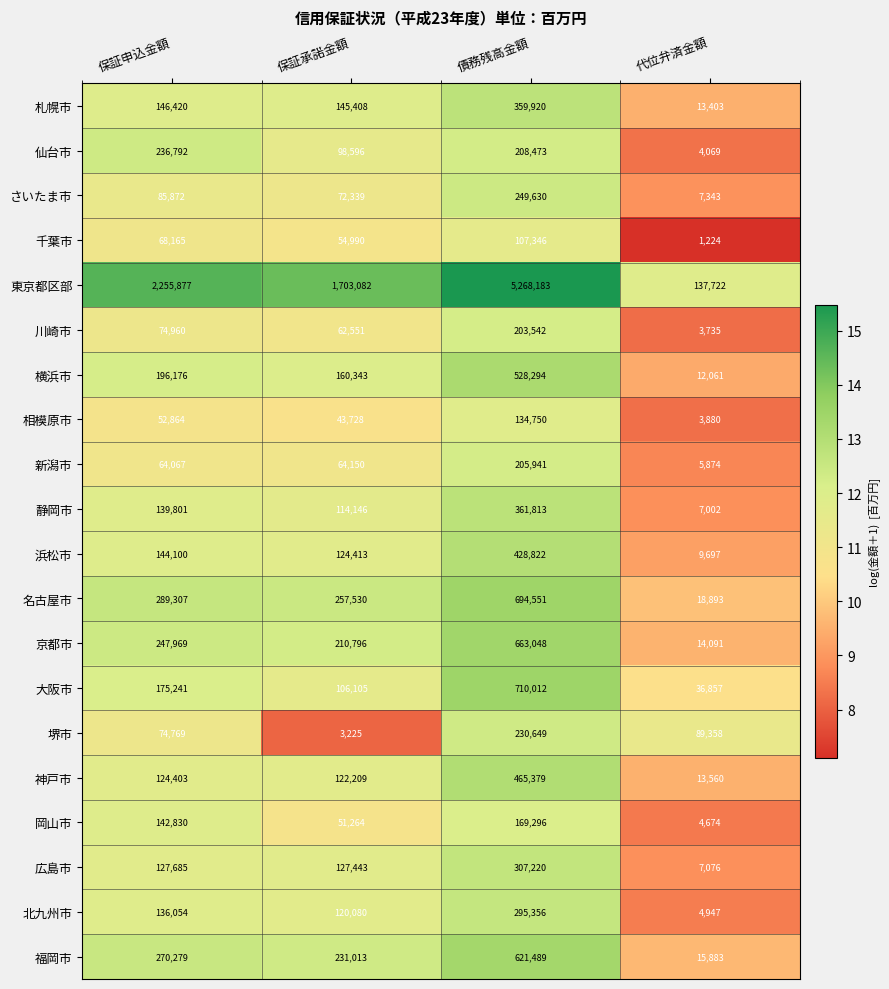

Which series has the widest spread of values?

東京都区部